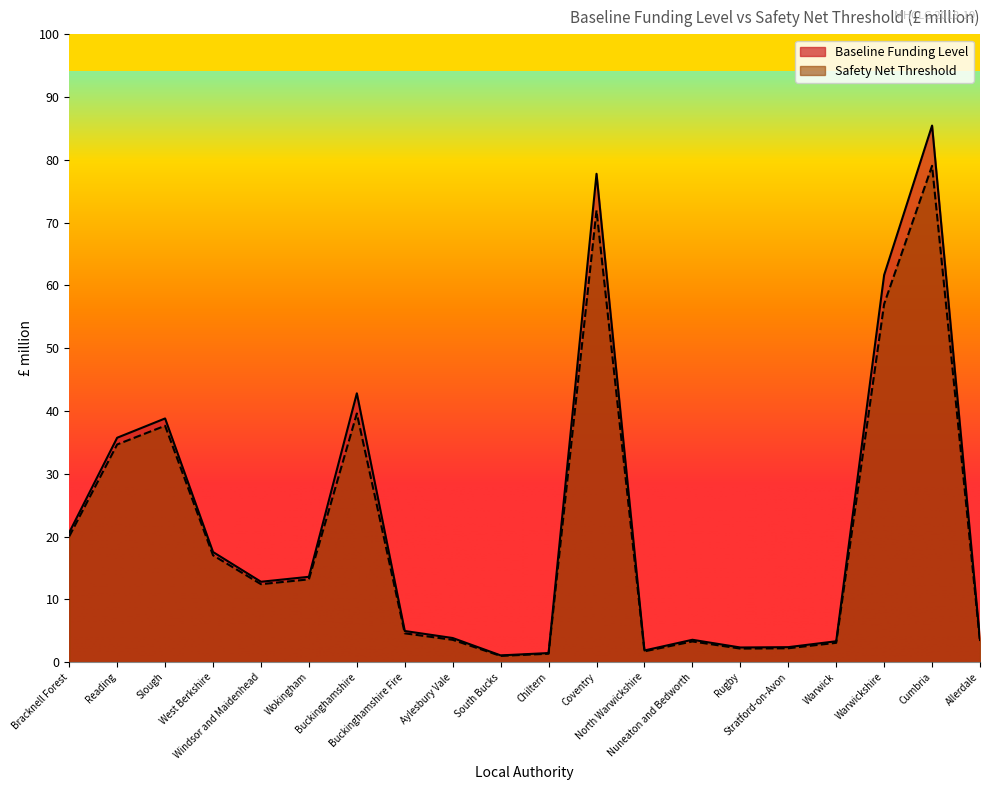

Which series has the largest total across all categories?

Baseline Funding Level